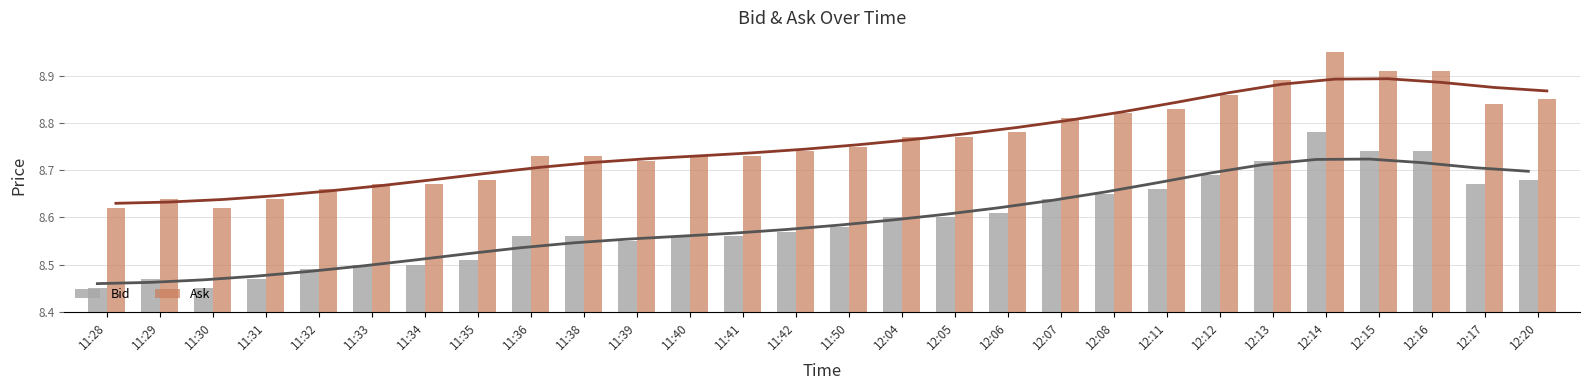

What is the value of the Bid bar at the 2nd from the left?

8.5